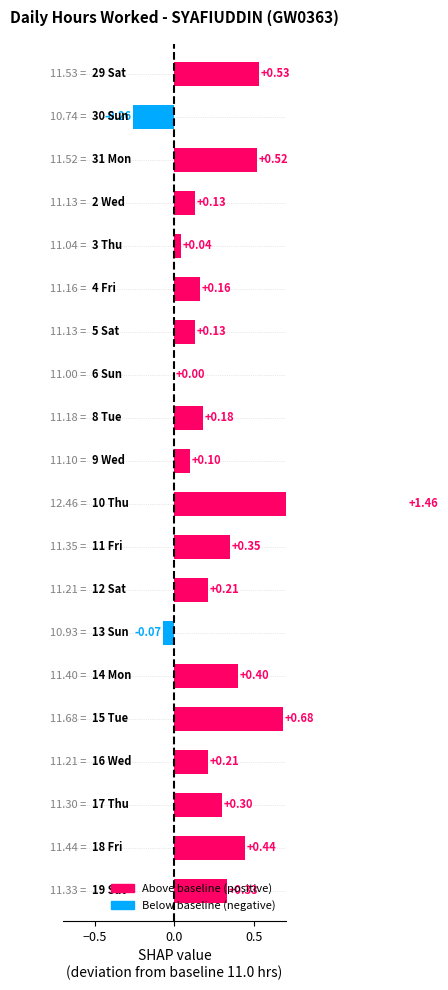

What is the difference between the maximum and second lowest values?

1.5